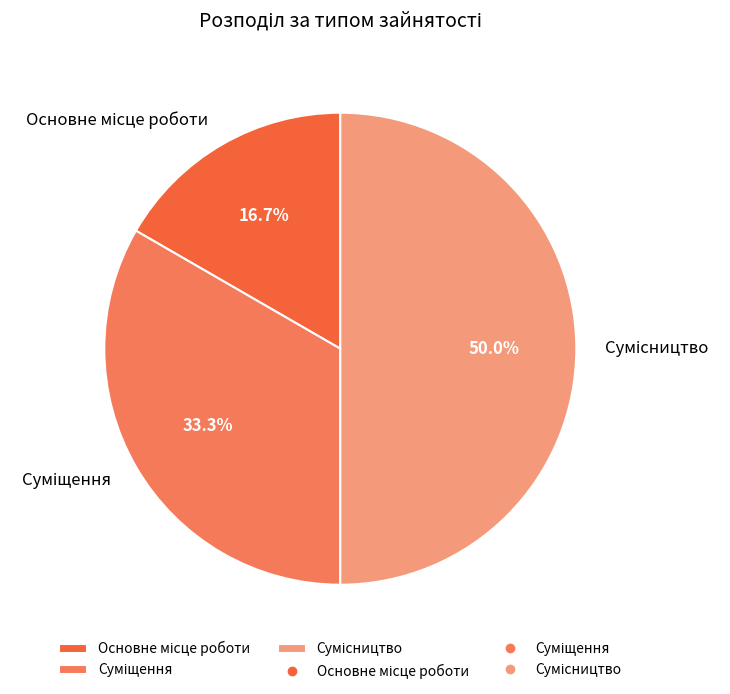

Does any single category account for the majority?

No